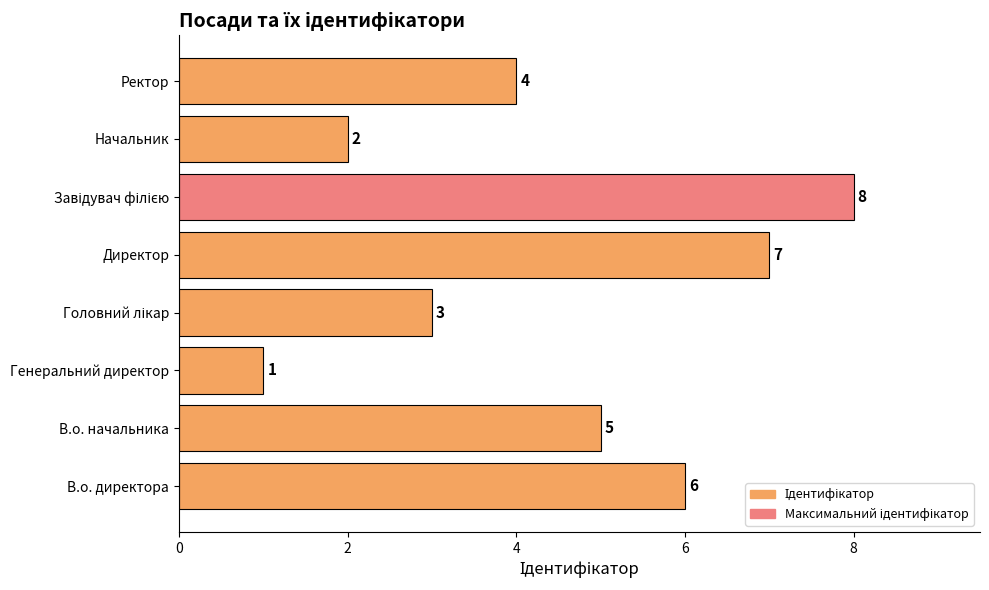

Are the bars horizontal?

Yes